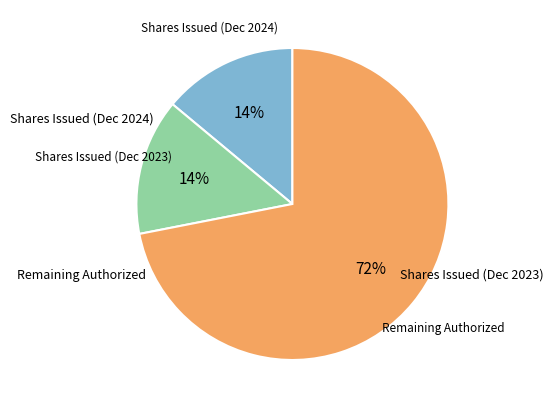

How many slices are in this pie chart?

3